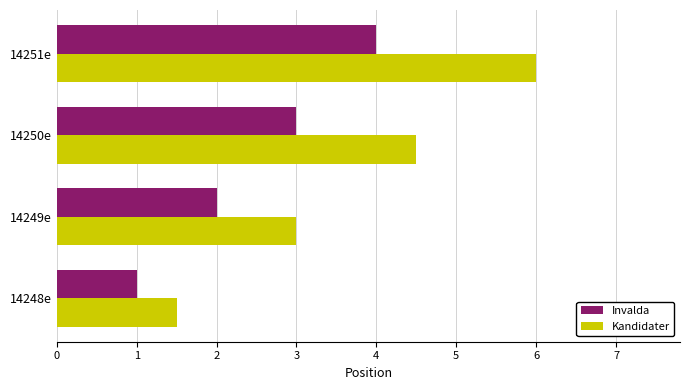

List the labels in order of Kandidater value, largest first.

14251e, 14250e, 14249e, 14248e